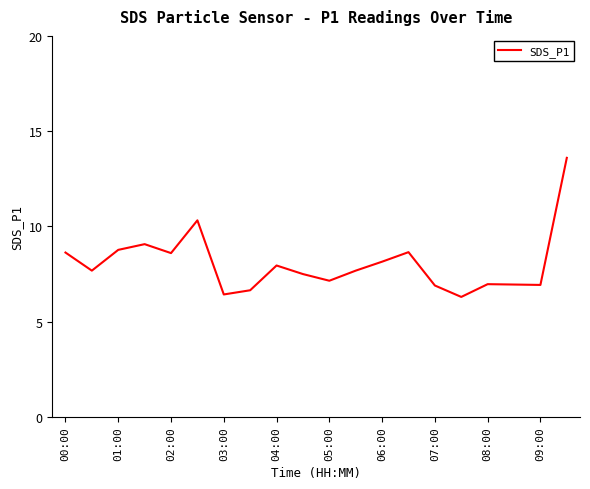

What is the maximum value shown in the chart?

13.6